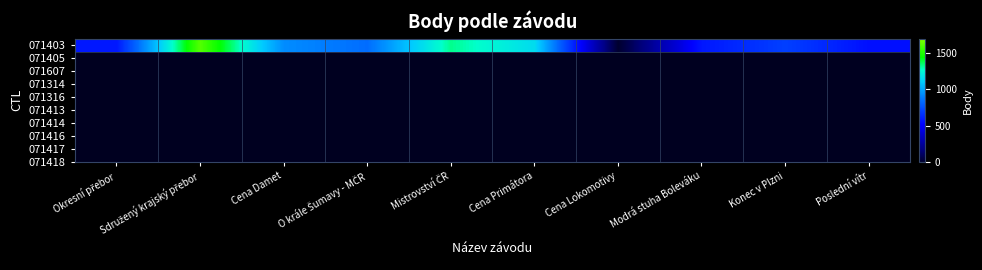

Rank the categories by value from highest to lowest.

Sdružený krajský přebor, Mistrovství ČR, Cena Primátora, Cena Damet, O krále Šumavy - MČR, Konec v Plzni, Okresní přebor, Modrá stuha Boleváku, Poslední vítr, Cena Lokomotivy